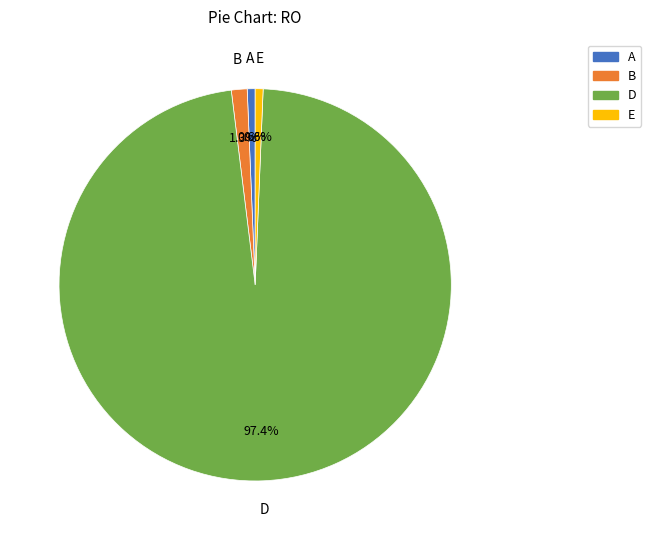

To the nearest percent, what is the difference between the E and D slice percentages?

97%